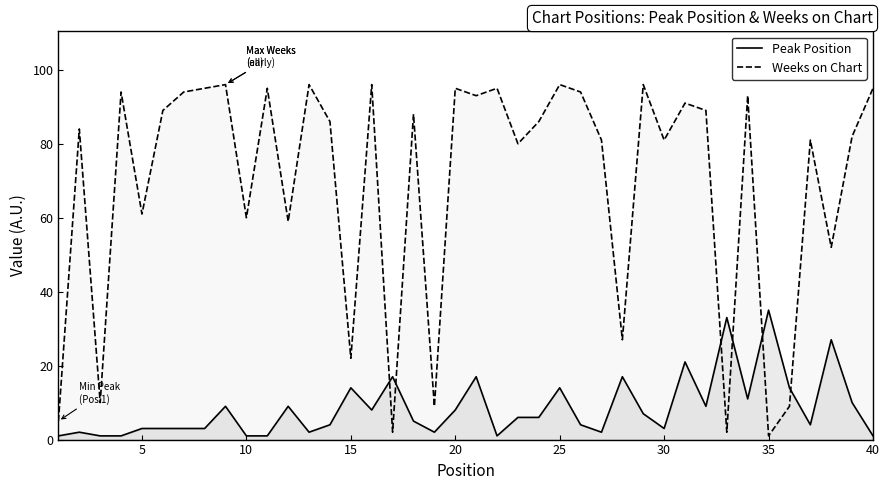

What is the smallest value displayed?

1